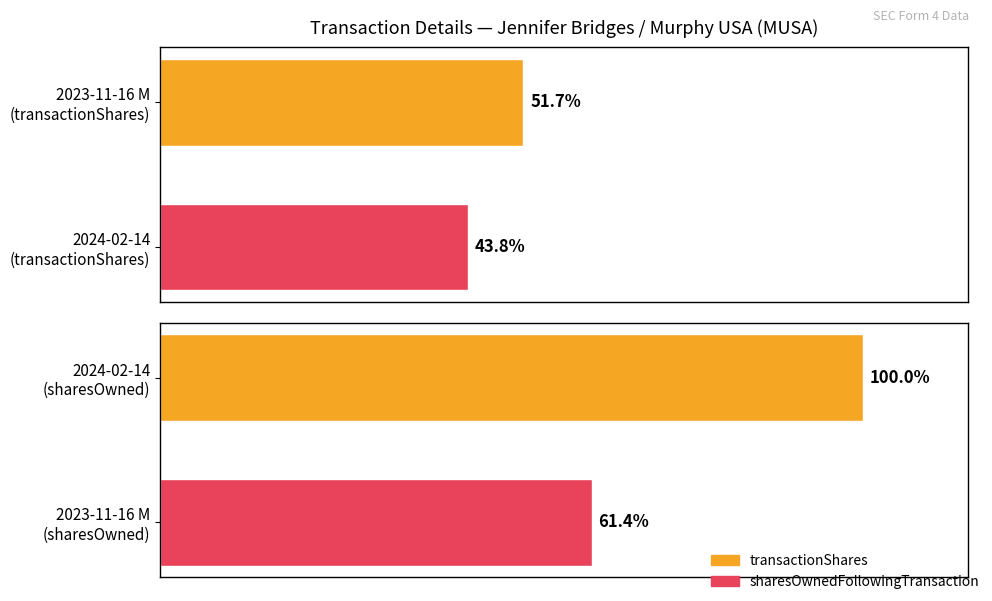

Is the value of transactionShares at 0 greater than the value of sharesOwnedFollowingTransaction at 0?

No